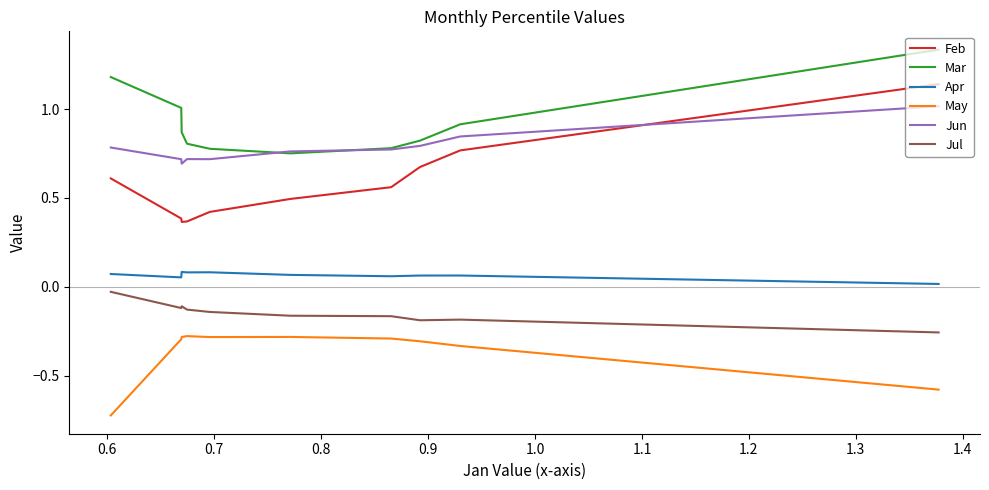

What is the sum of all Jun values?

7.8